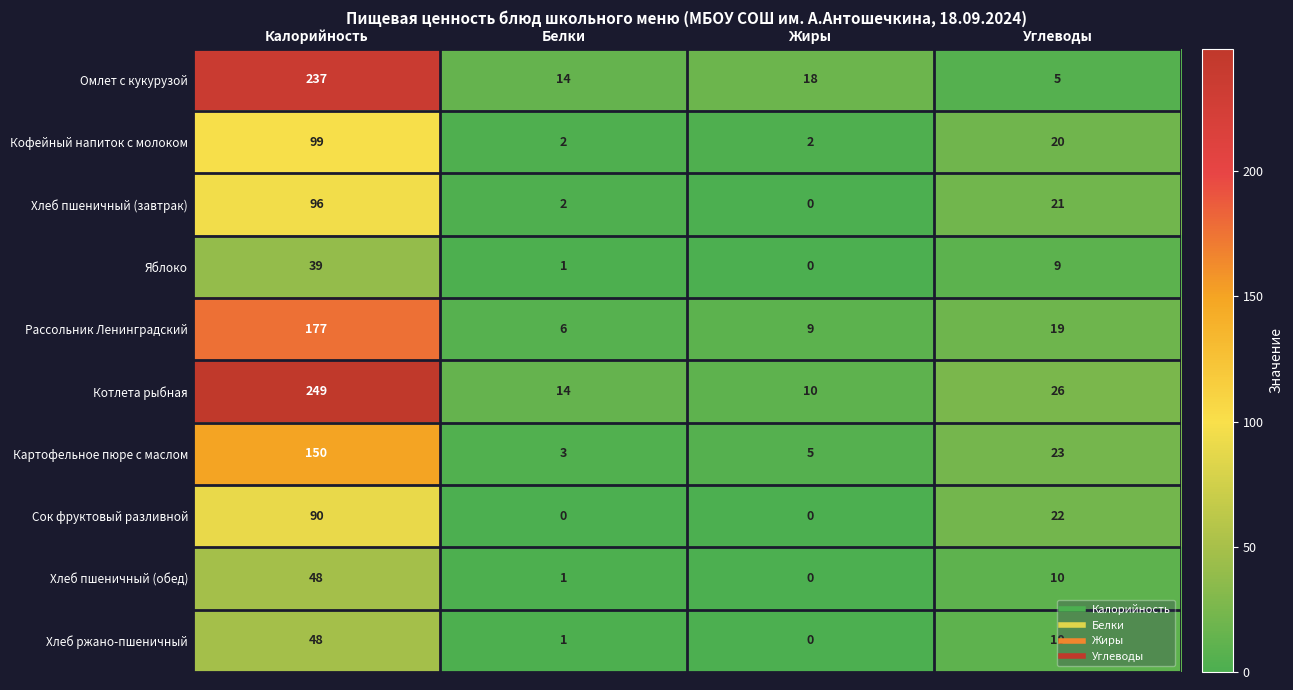

What is the difference between the maximum and minimum values in the Хлеб пшеничный (завтрак) series?

96